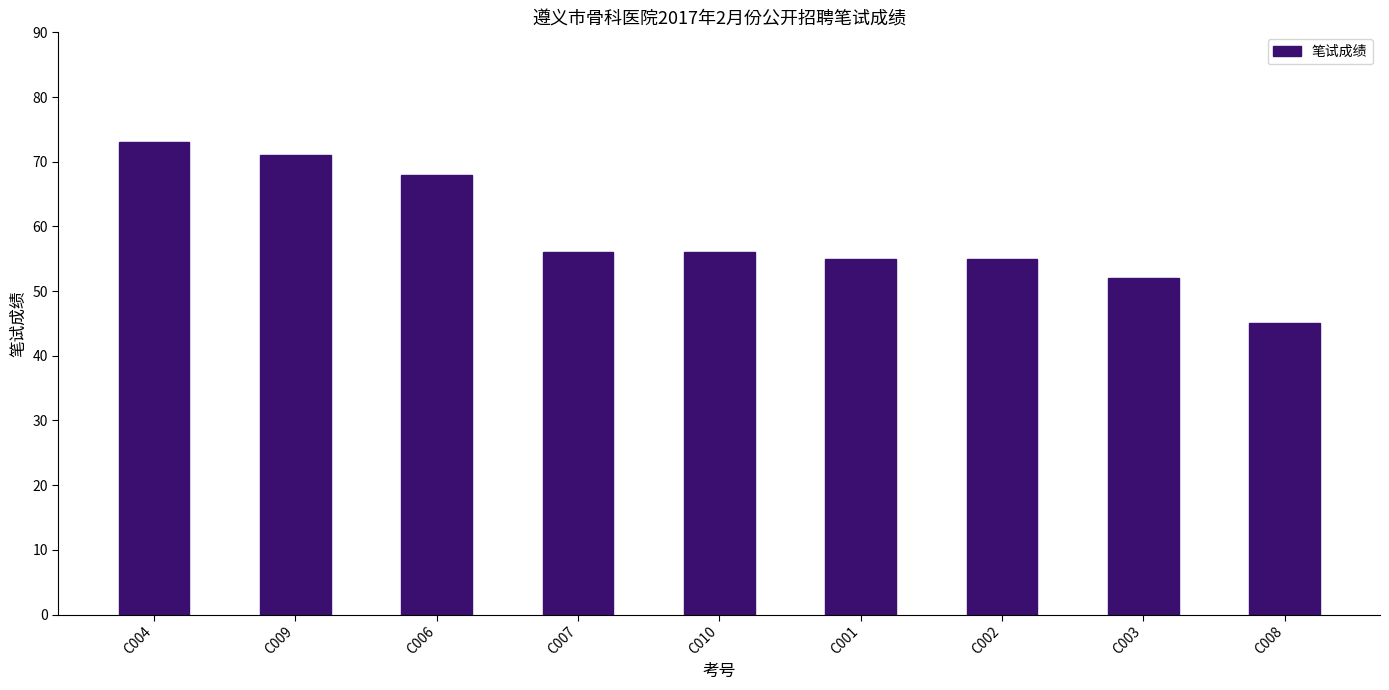

Reading right to left, extract all data points from this chart.

45	52	55	55	56	56	68	71	73